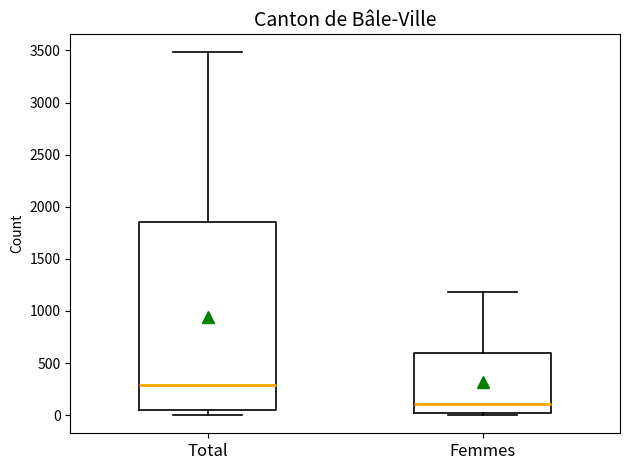

Which box is the tallest, from its lower edge to its upper edge?

Total